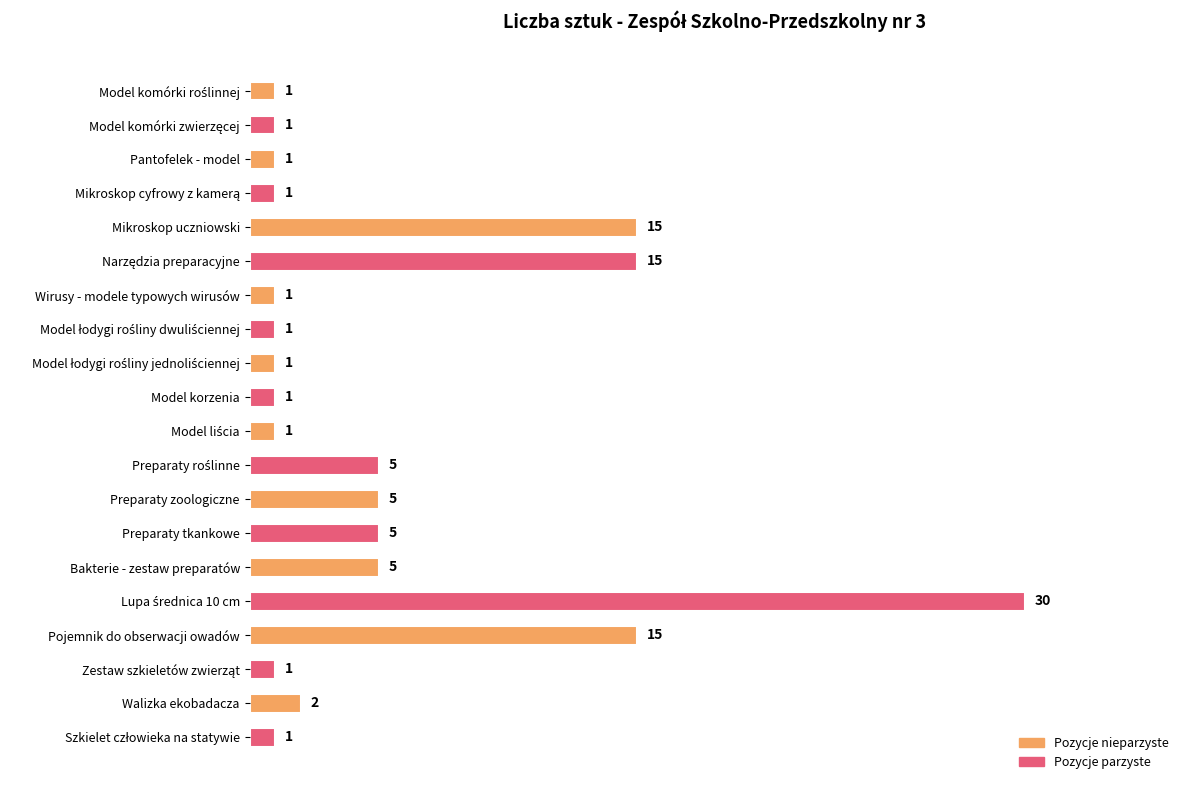

What is the difference between the maximum and minimum values?

29